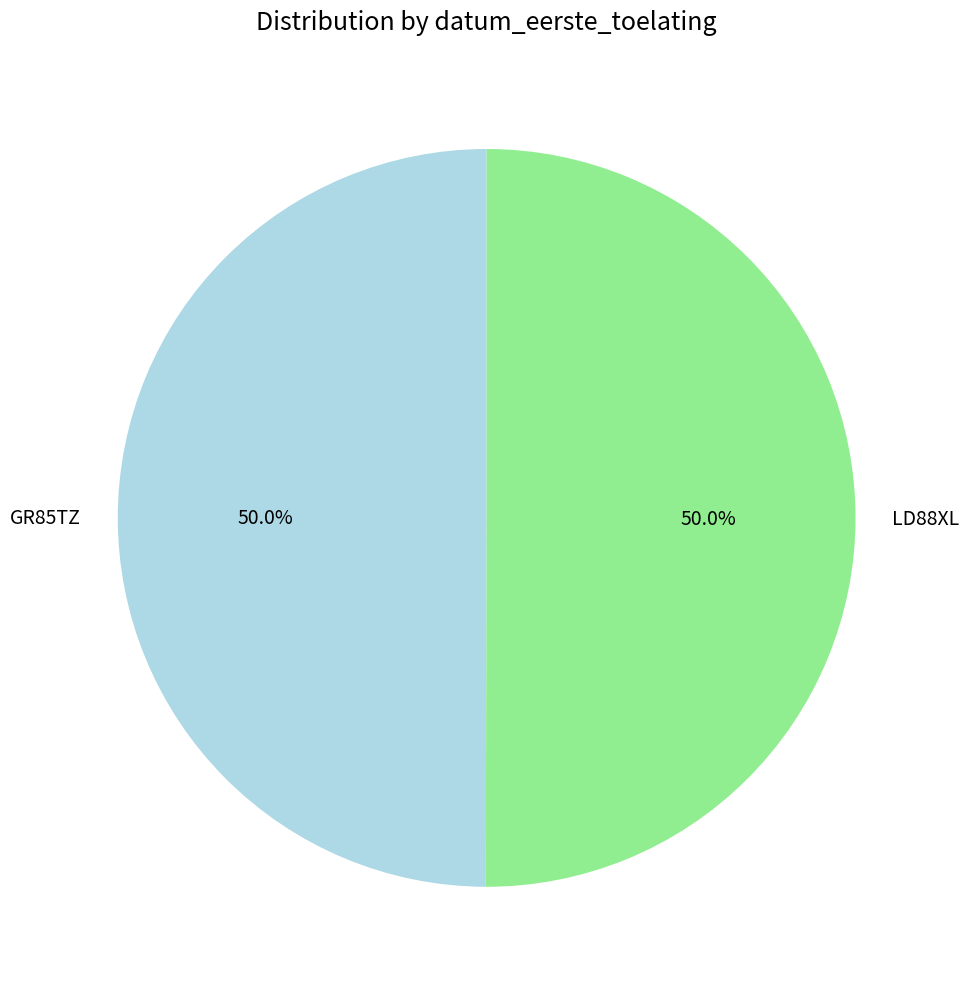

Approximately how many times larger is the value at LD88XL compared to GR85TZ?

1.0